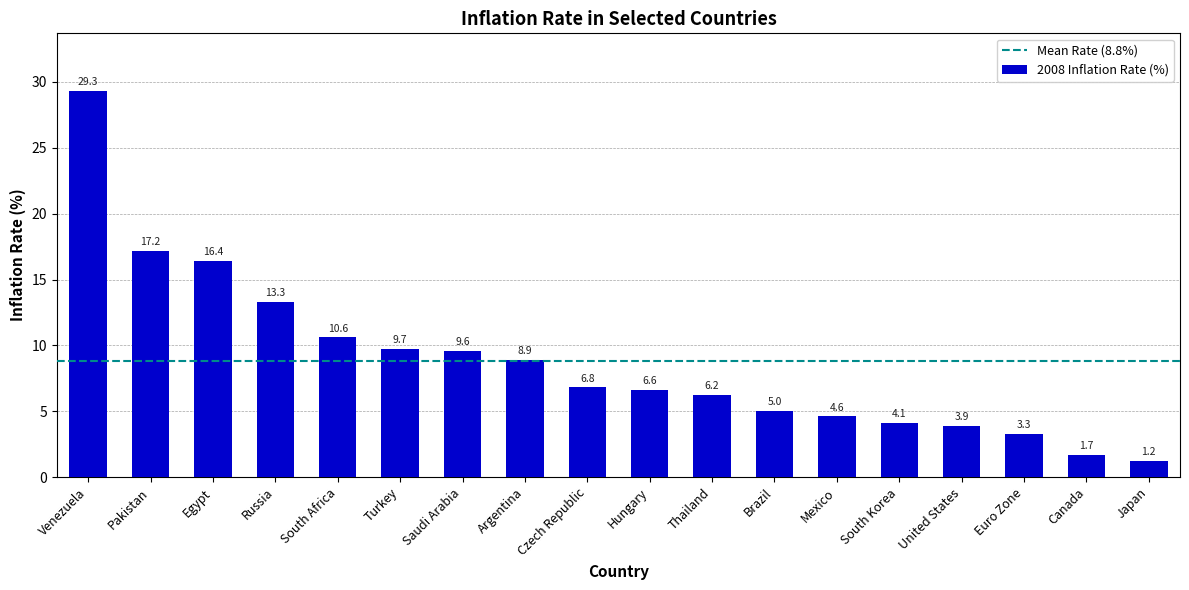

Rank the categories by value from lowest to highest.

Japan, Canada, Euro Zone, United States, South Korea, Mexico, Brazil, Thailand, Hungary, Czech Republic, Argentina, Saudi Arabia, Turkey, South Africa, Russia, Egypt, Pakistan, Venezuela